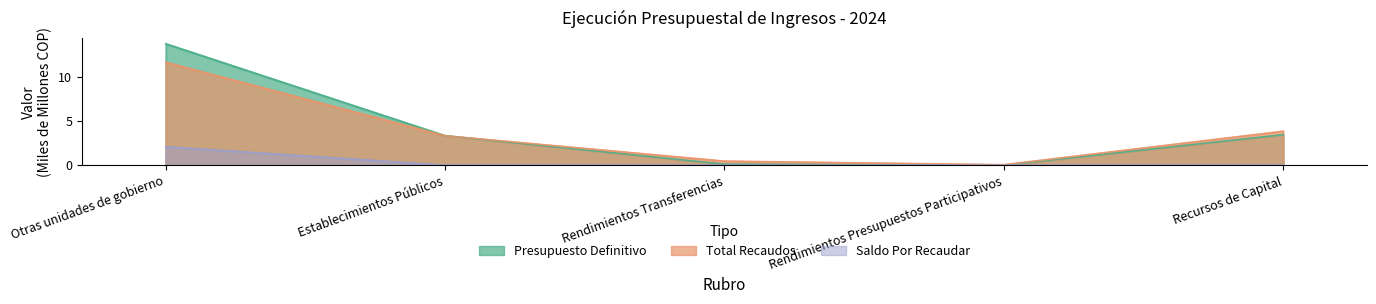

Is the value of Total Recaudos at Establecimientos Públicos greater than the value of Presupuesto Definitivo at Establecimientos Públicos?

No